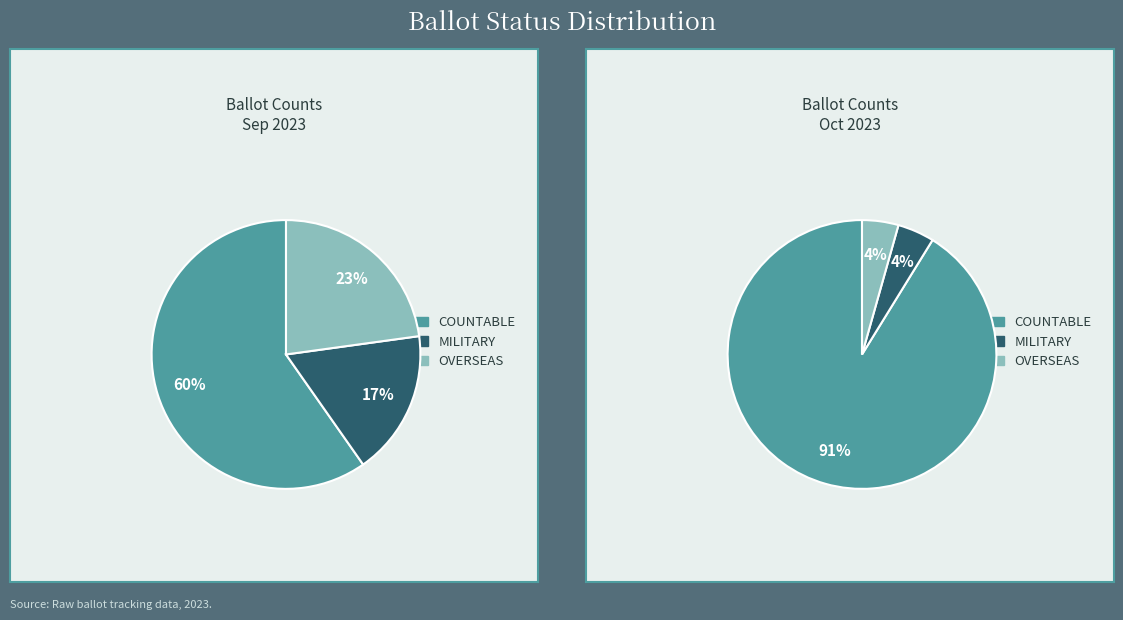

Is it true that 5 is 2% of the pie?

True